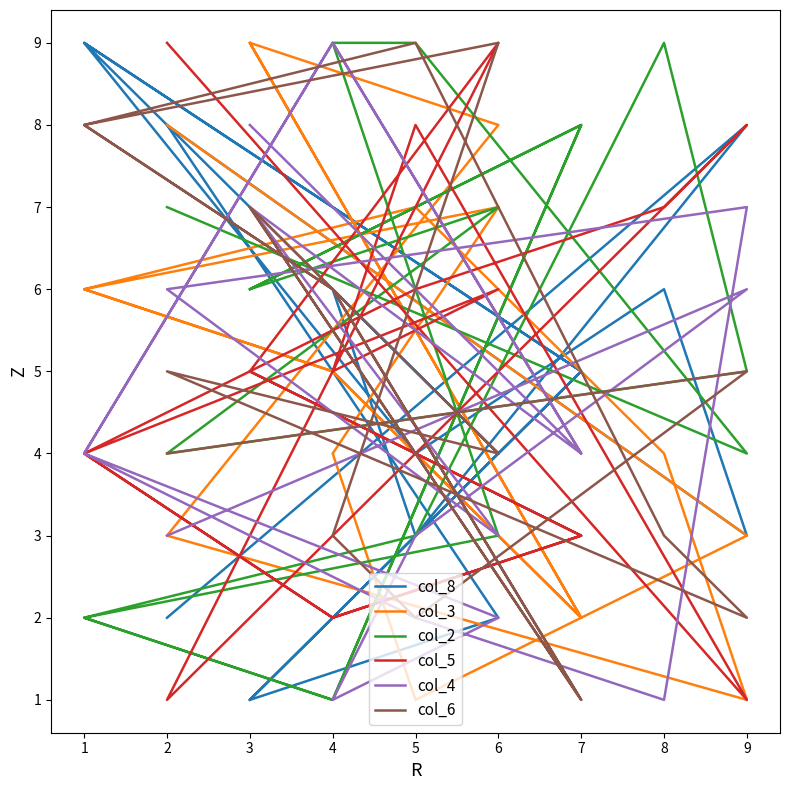

What is the greatest value displayed?

9